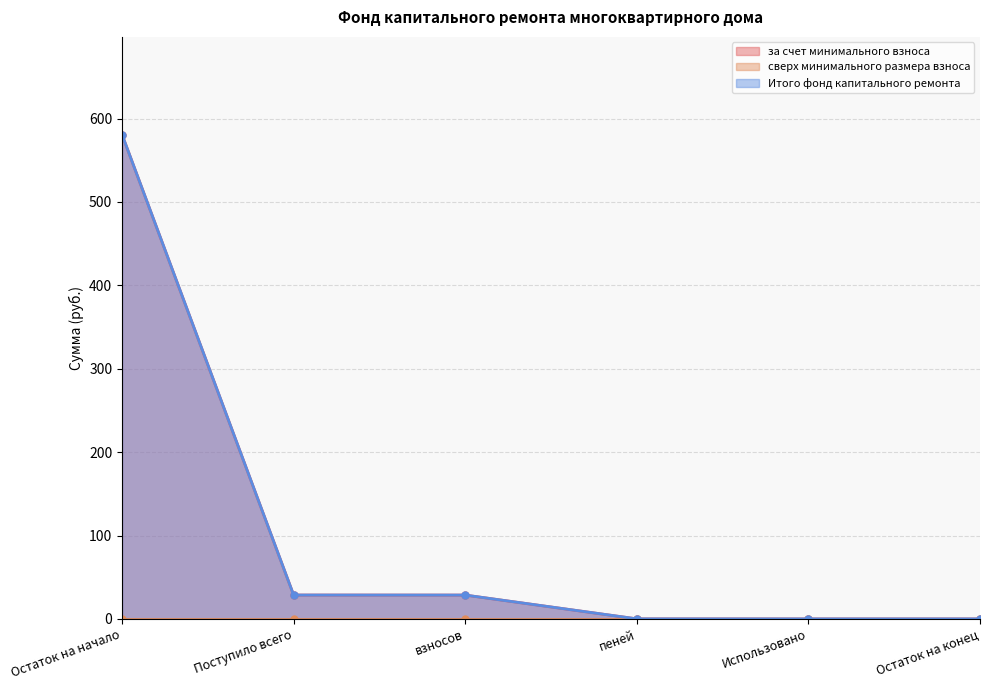

True or false: Итого фонд капитального ремонта and за счет минимального взноса cross at least once.

False